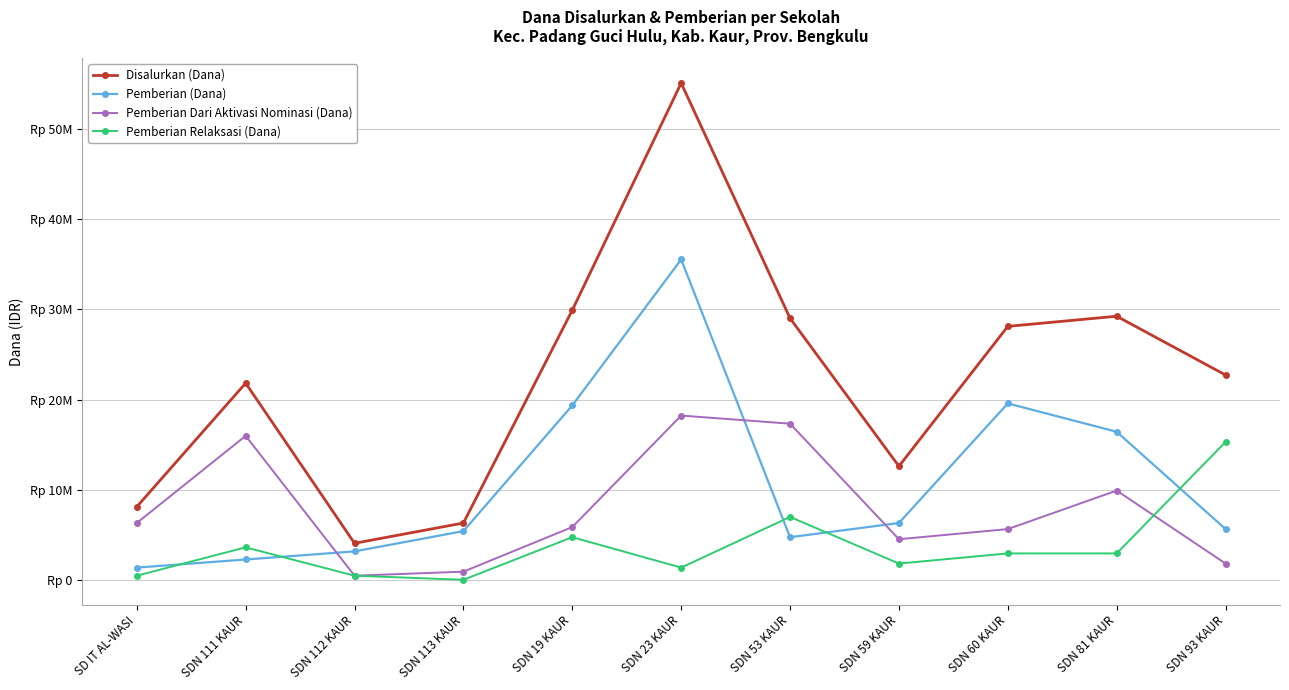

Does the chart have visible grid lines?

Yes